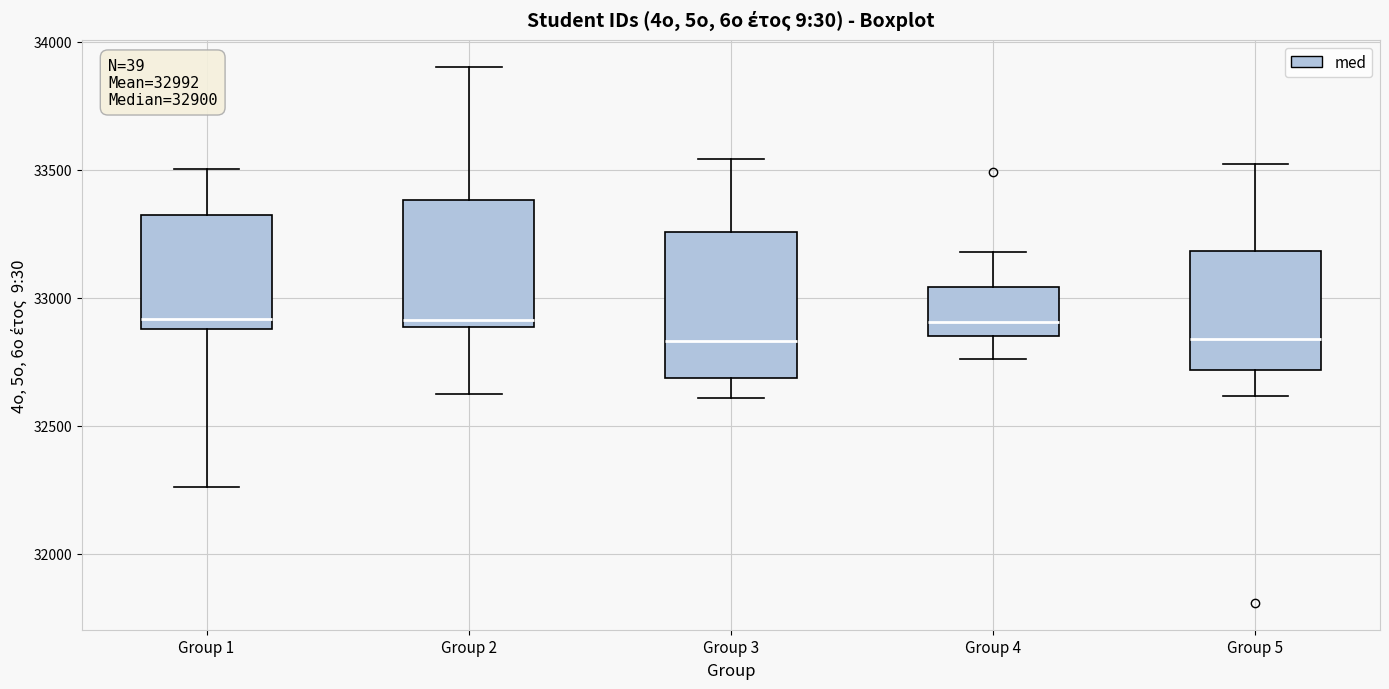

Comparing the boxes themselves (not the whiskers), which one is the tallest?

Group 3